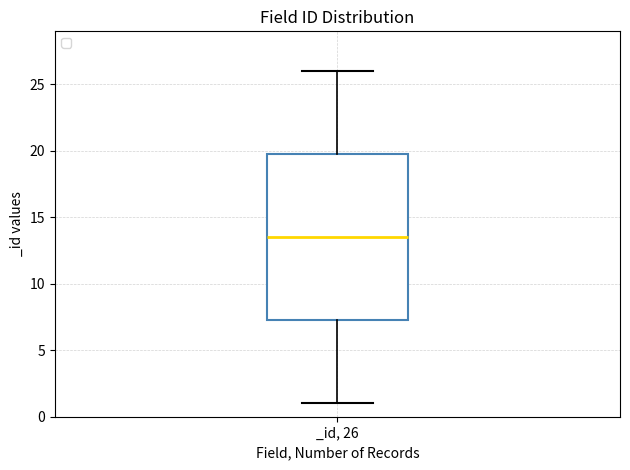

Transcribe this box plot: give where the median line is, the range the box spans, and where the two whiskers end, as read against the y-axis. The values are not printed on the chart, so give them approximately, as read against the axis.

median 13.5, box 7.5 to 20.0, whiskers 1.0 to 26.0